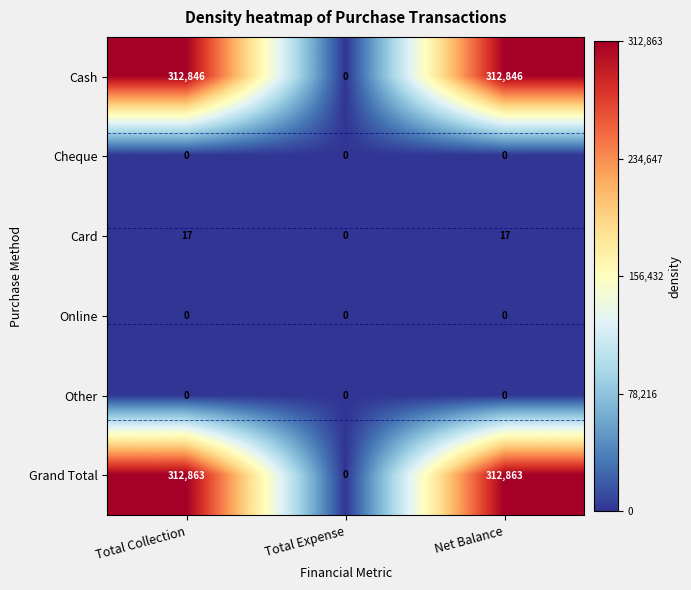

What is the total value across all series at Net Balance?

625726